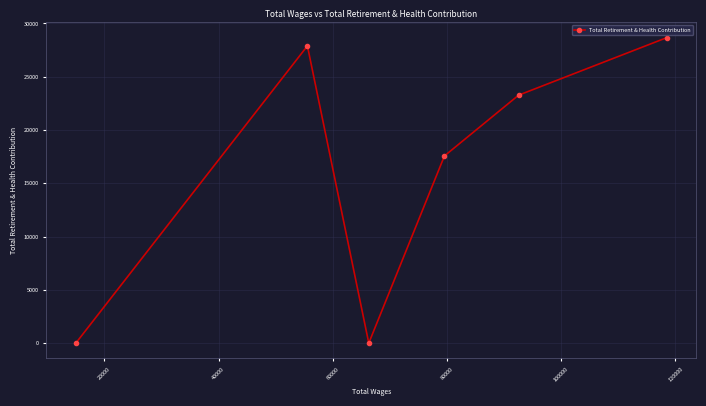

What is the difference between the maximum and minimum values?

28659